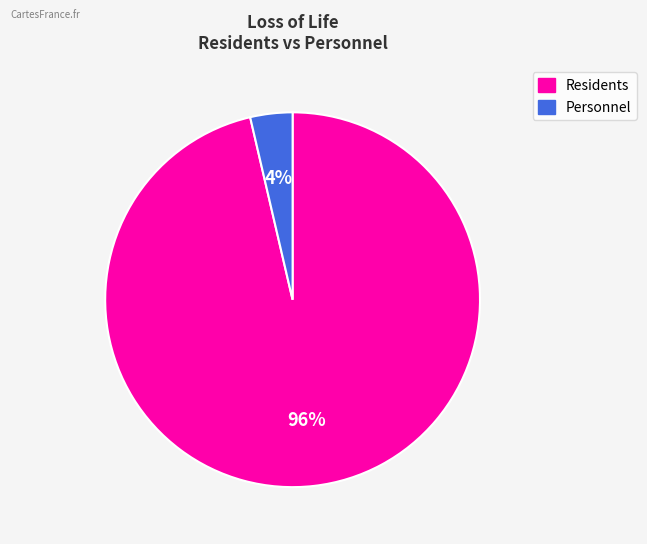

Is there any slice that represents more than half of the pie?

Yes